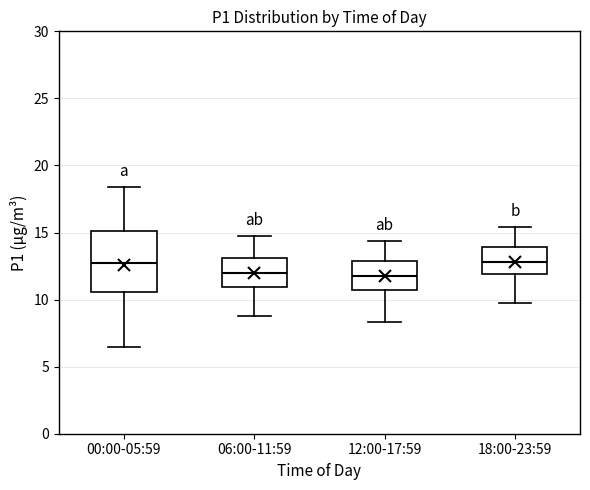

Which box is the tallest, from its lower edge to its upper edge?

00:00-05:59